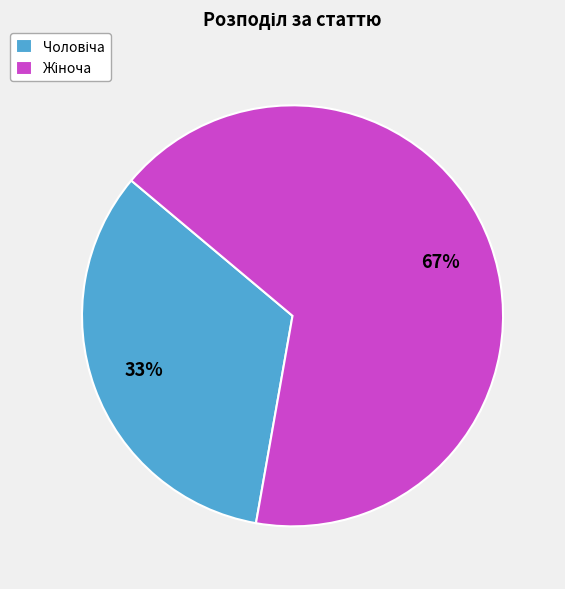

How many segments does this pie chart have?

2